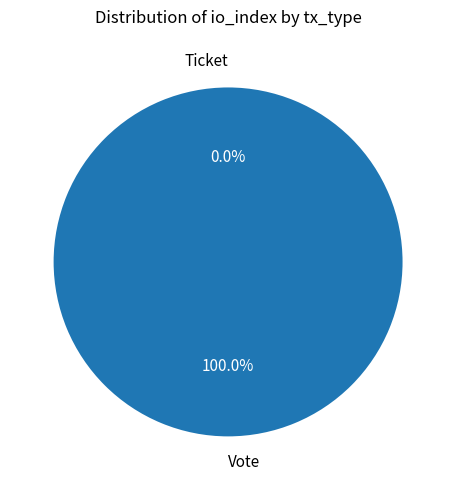

To the nearest percent, what is the difference between the Ticket and Vote slice percentages?

100%